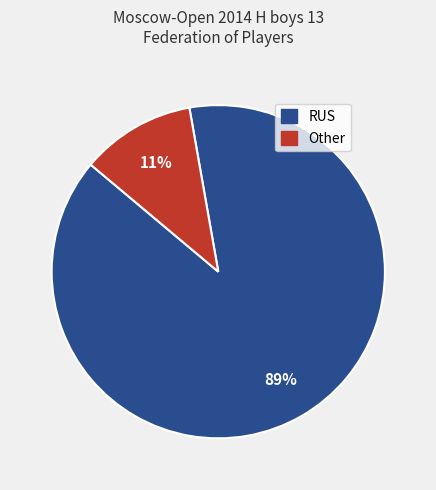

What is the majority slice?

RUS